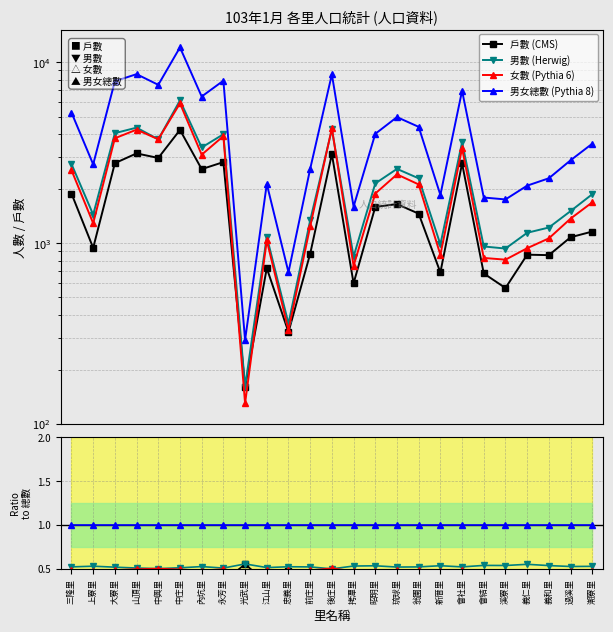

Which category has the highest value in the 男女總數 series?

中庄里